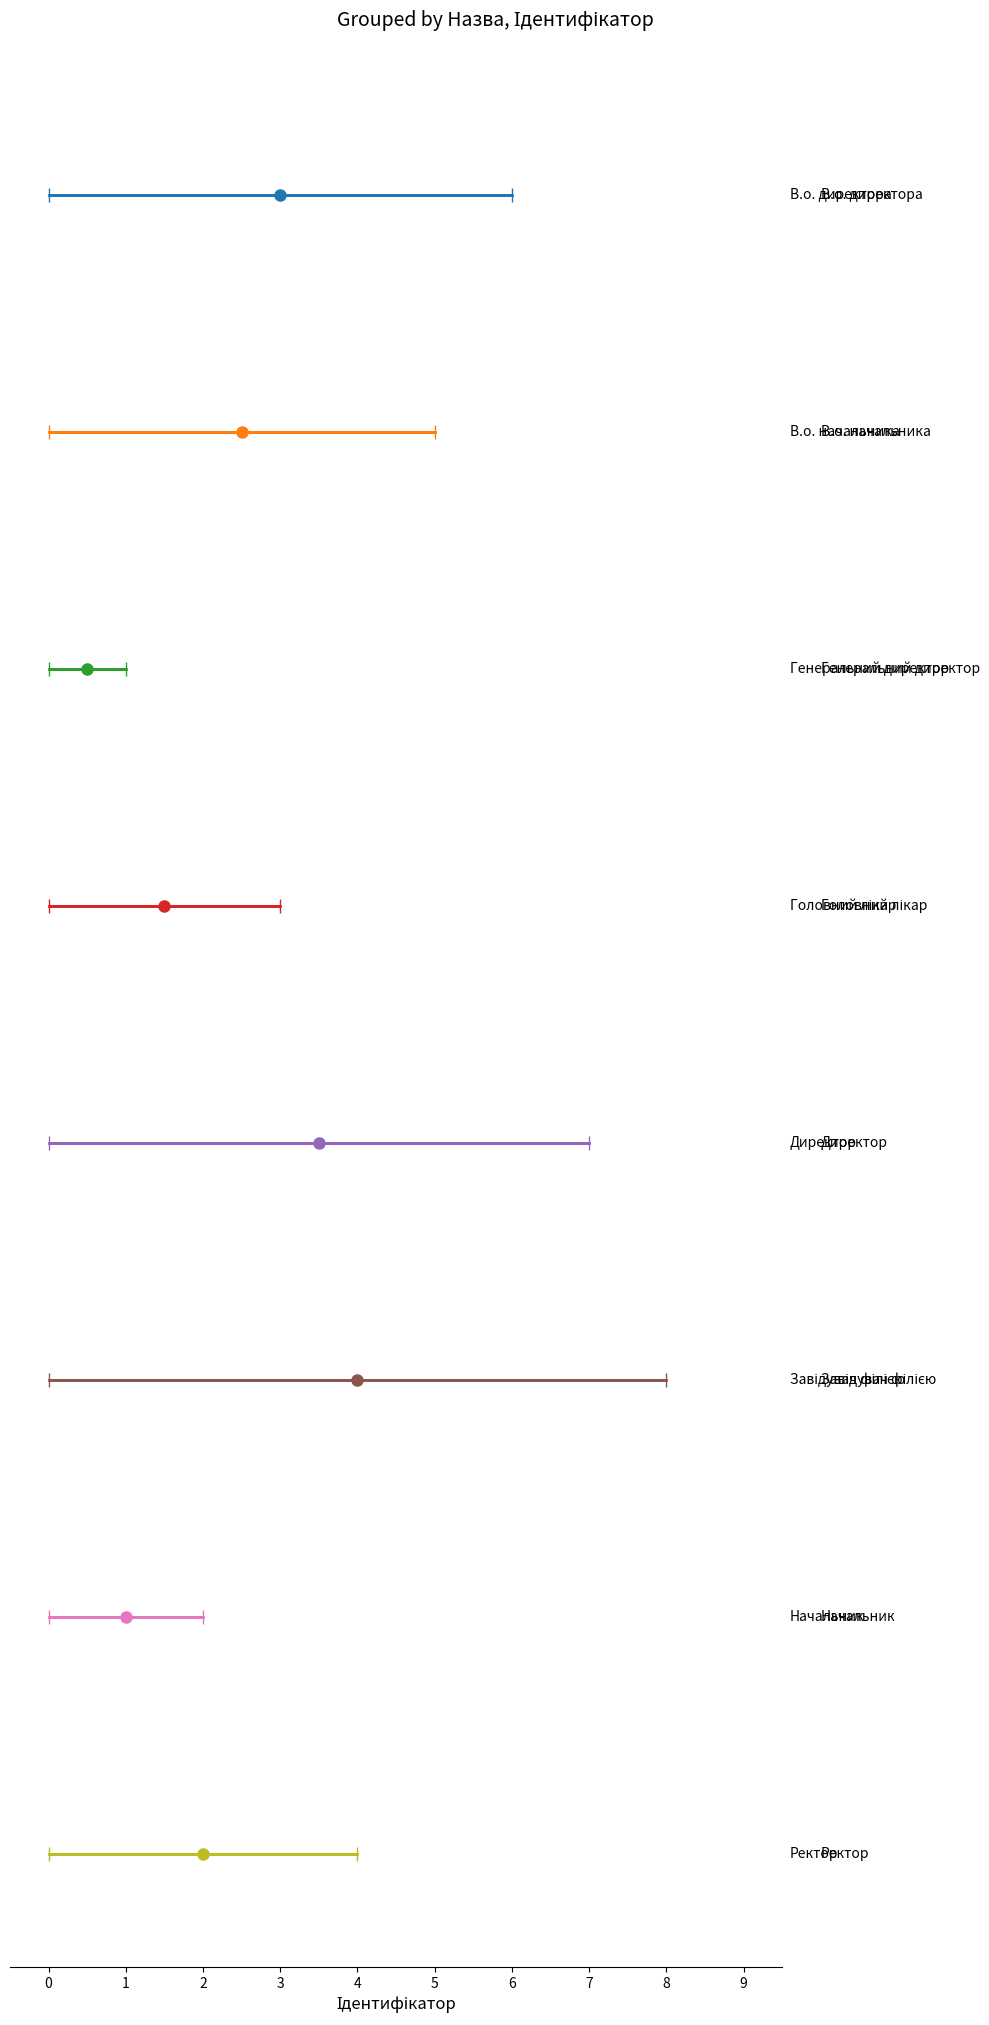

Approximately how many times larger is the value at Ректор compared to Генеральний директор?

4.0